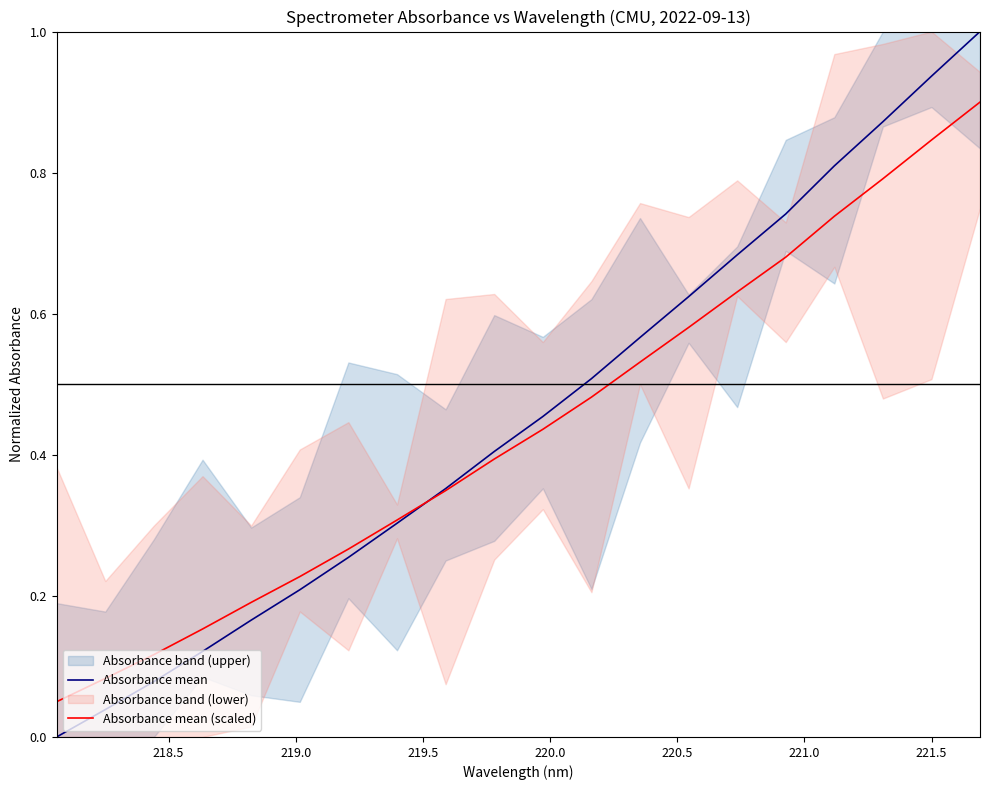

Is the value of Absorbance mean (scaled) at 221.5 greater than the value of Absorbance mean at 220.0?

Yes